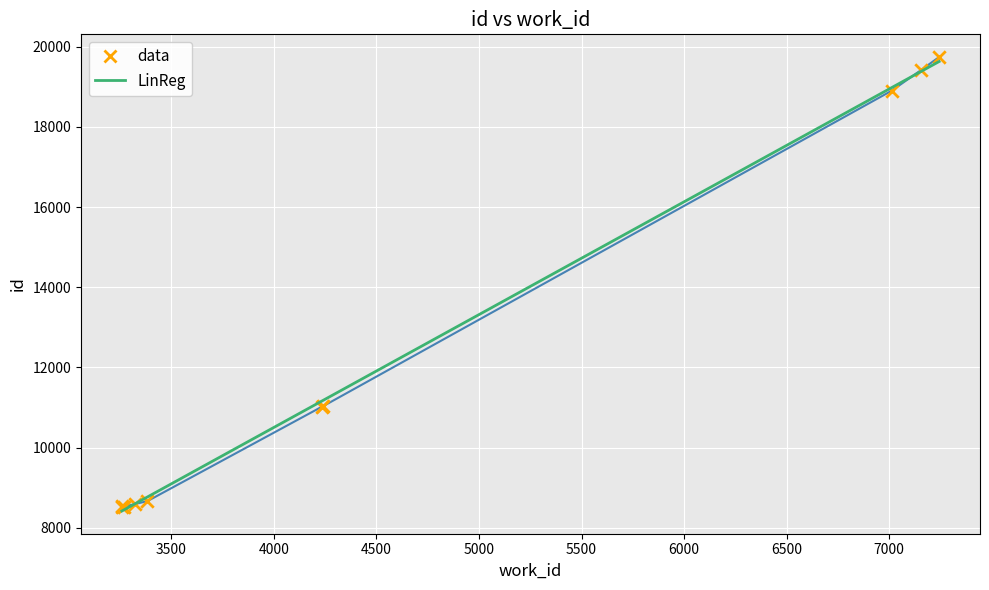

Approximately how many times larger is the value at 3321 compared to 3383?

1.0